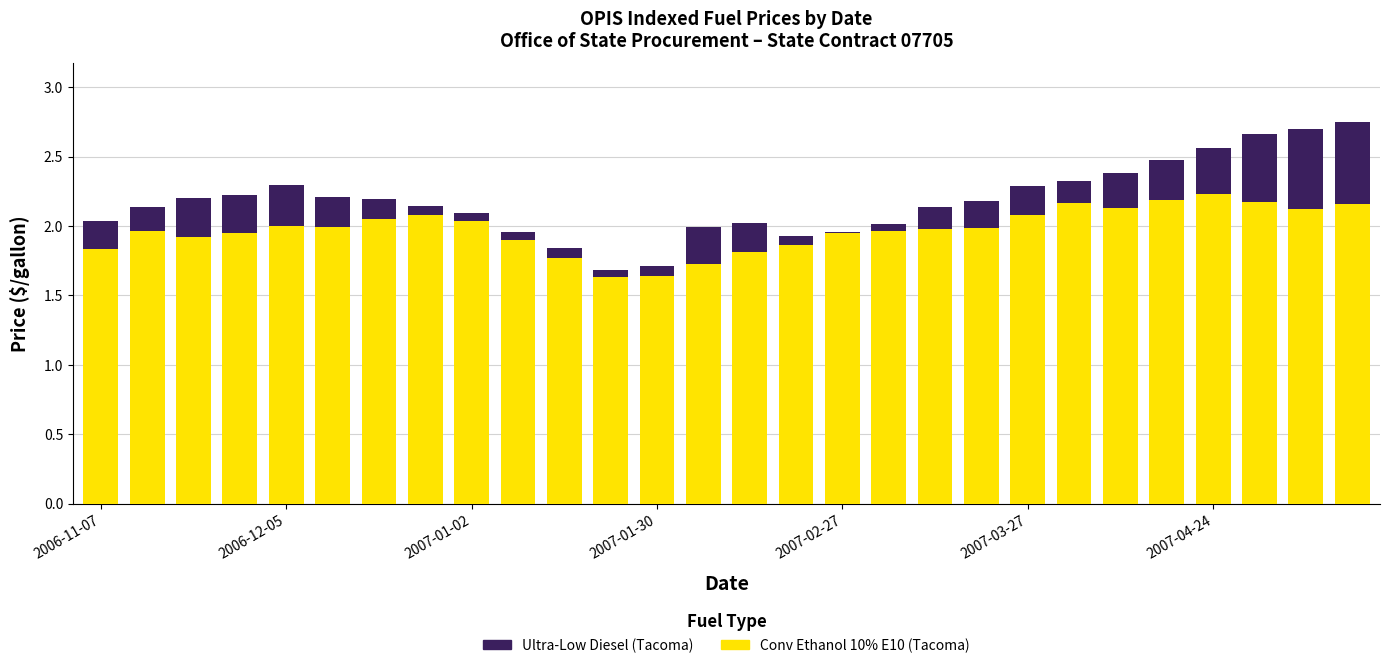

List the series in order of their overall mean, lowest first.

Ultra-Low Diesel (Tacoma), Conv Ethanol 10% E10 (Tacoma)